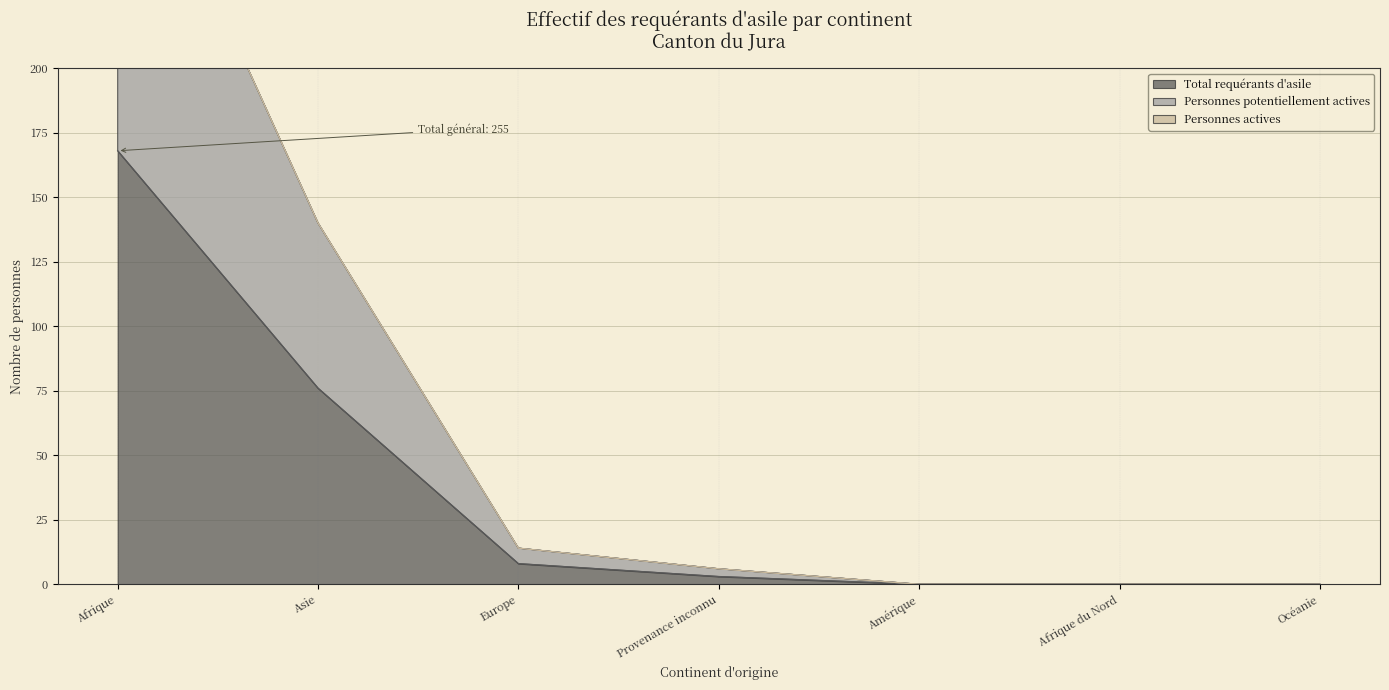

At how many categories does at least one series exceed 308?

1